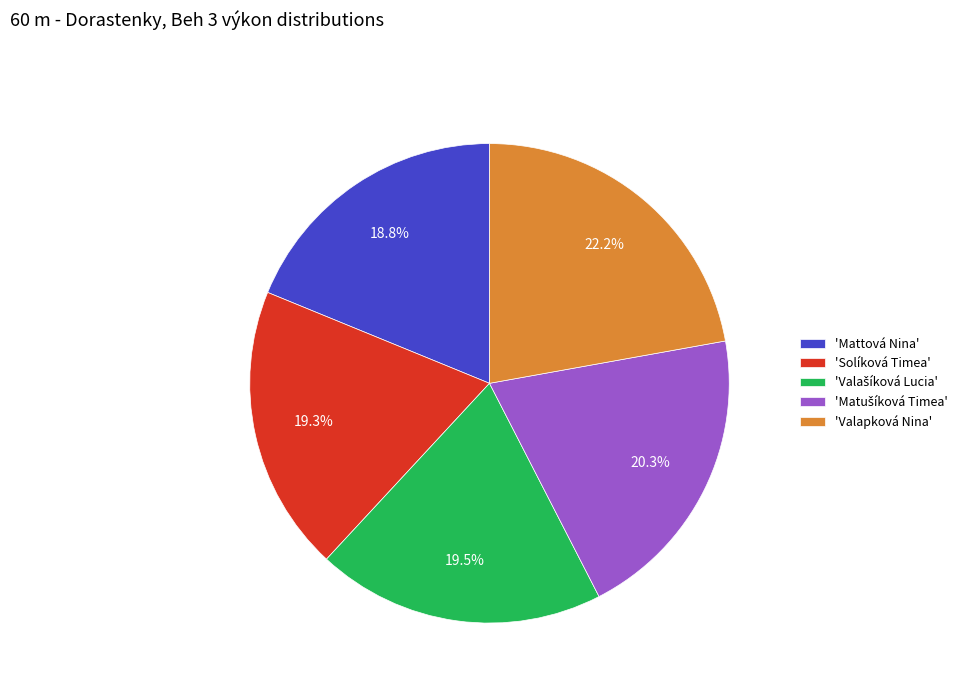

What is the largest slice in the pie chart?

'Valapková Nina'